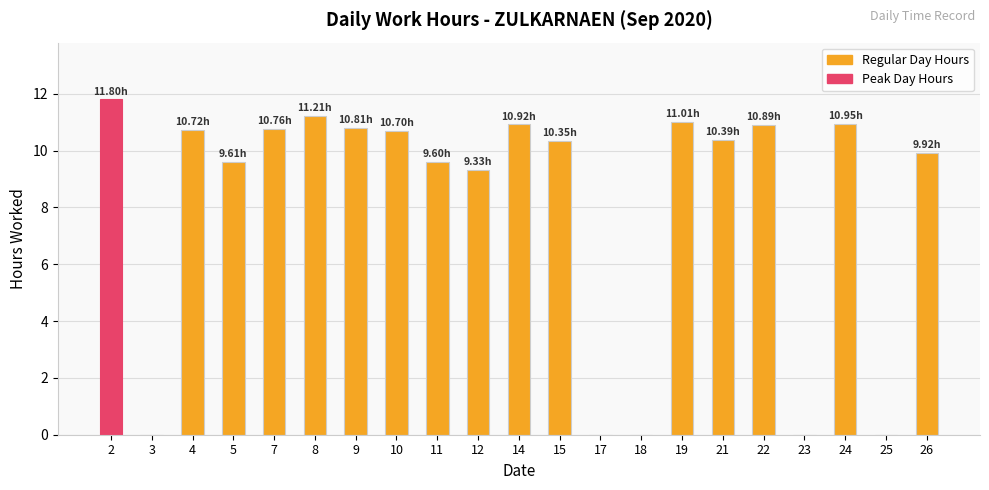

What is the sum of all values?

169.0